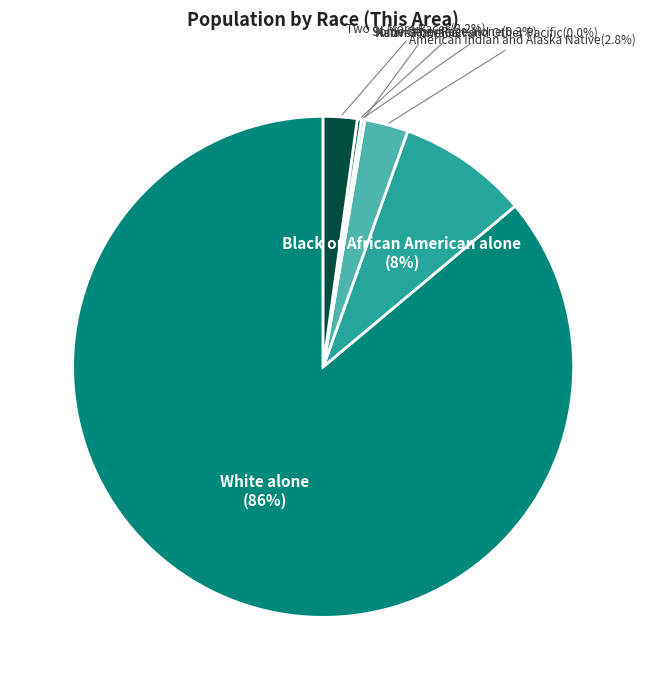

Is it true that American Indian and Alaska Native is 3% of the pie?

True